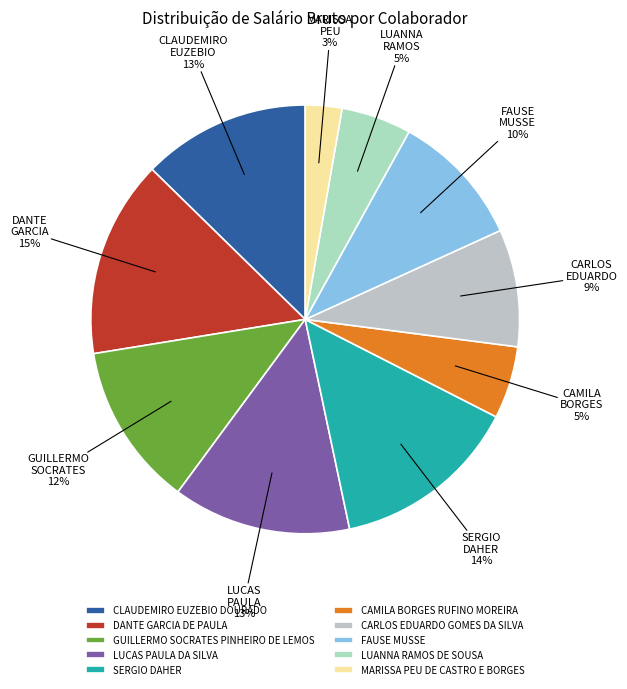

The CAMILA BORGES RUFINO MOREIRA slice represents 5% of the pie. True or false?

True